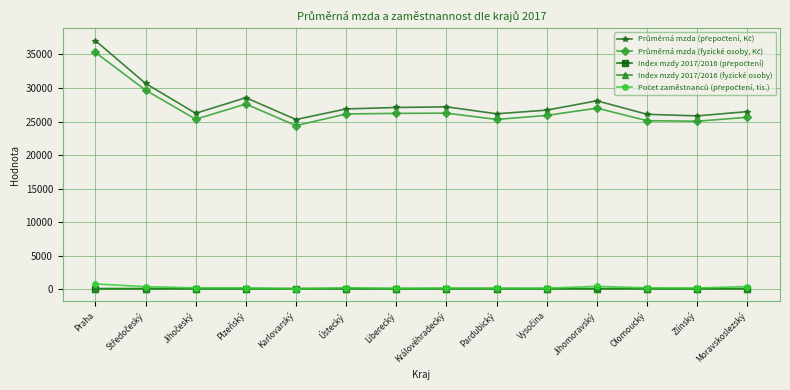

What is the label of the 8th point from the left?

Královéhradecký